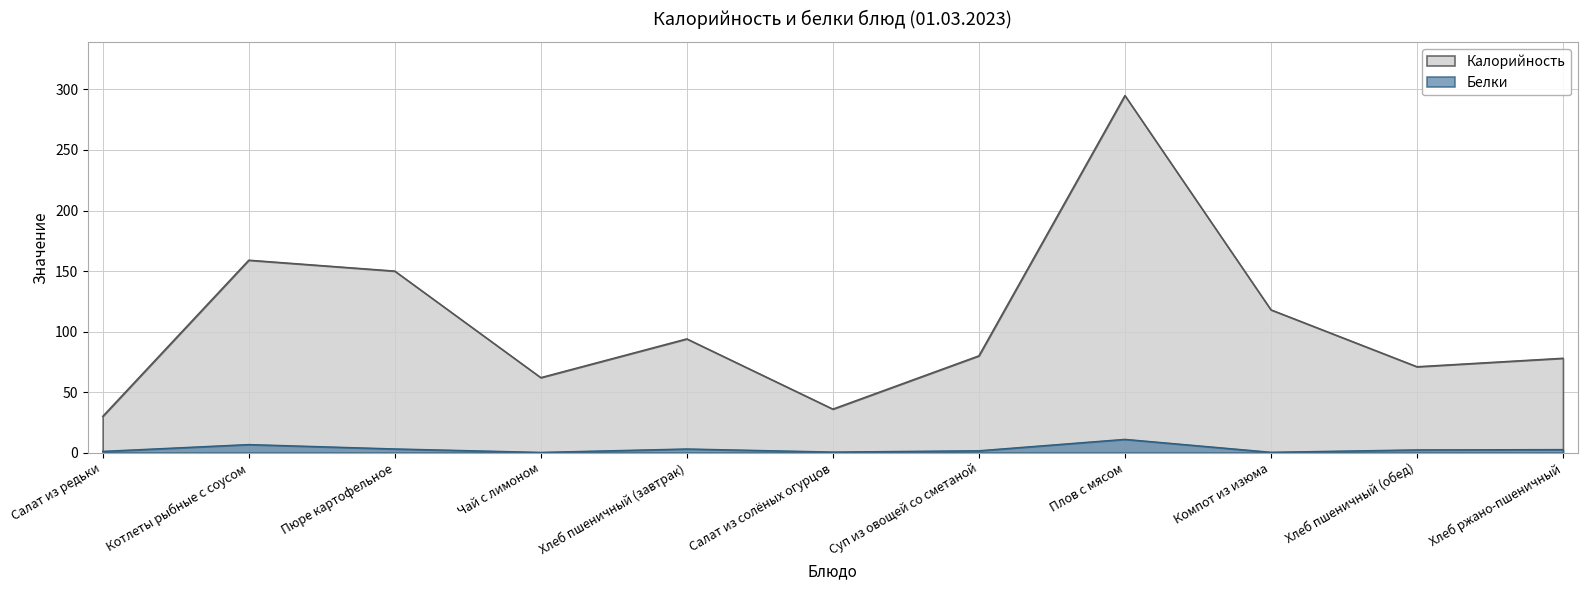

What are all the series names shown in the legend?

Калорийность, Белки